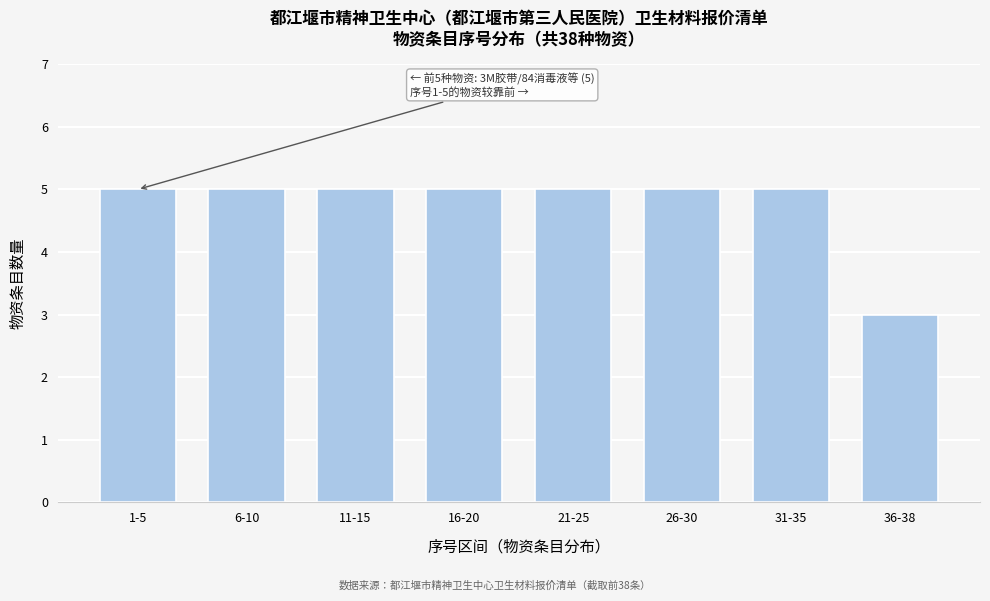

Reading left to right, transcribe all the data shown in this chart.

1-5=5	6-10=5	11-15=5	16-20=5	21-25=5	26-30=5	31-35=5	36-38=3